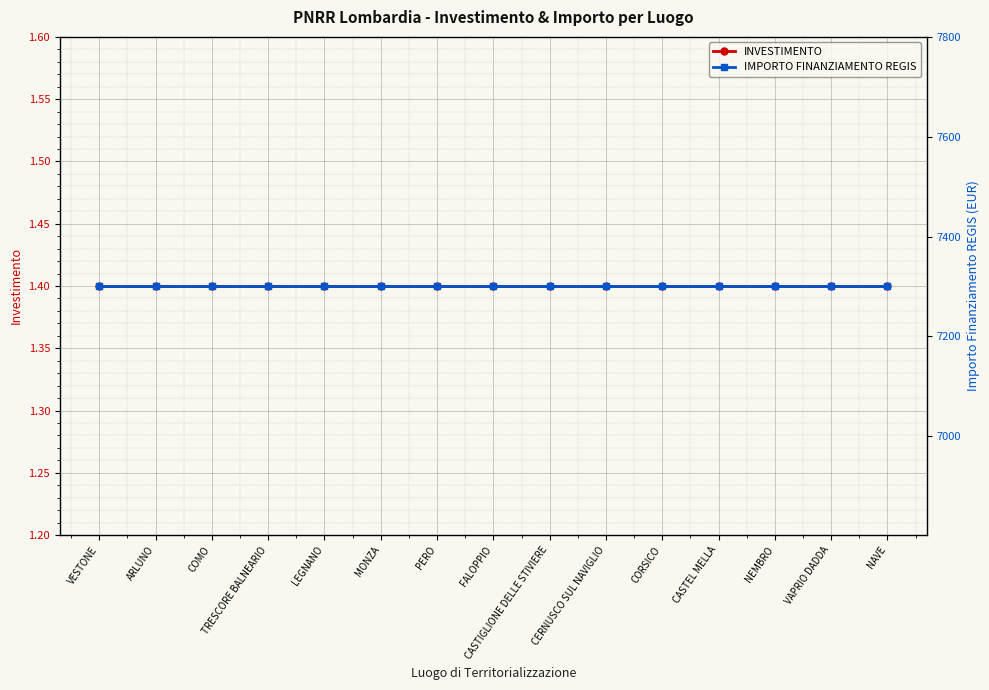

True or false: INVESTIMENTO has more than 0 points higher than both neighbors.

False